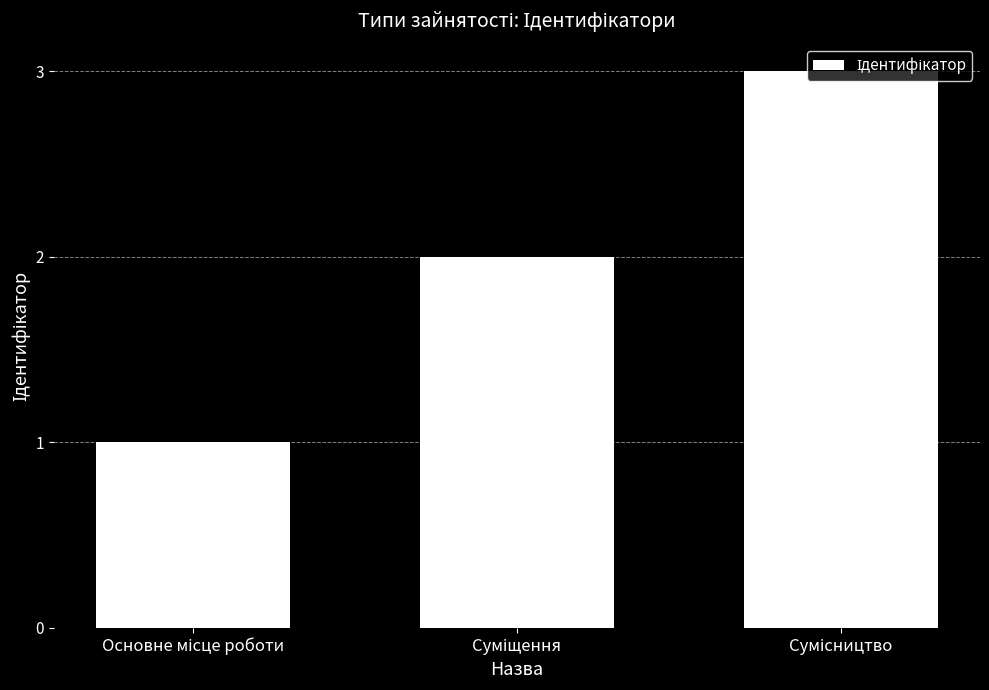

What is the greatest value displayed?

3